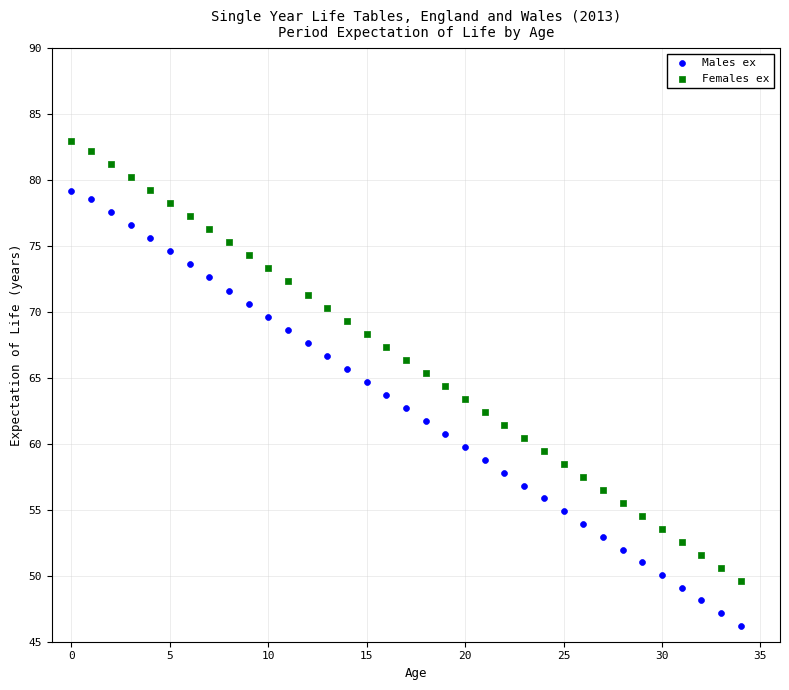

Across all data points, what is the range of Y values (max minus min)?

36.7